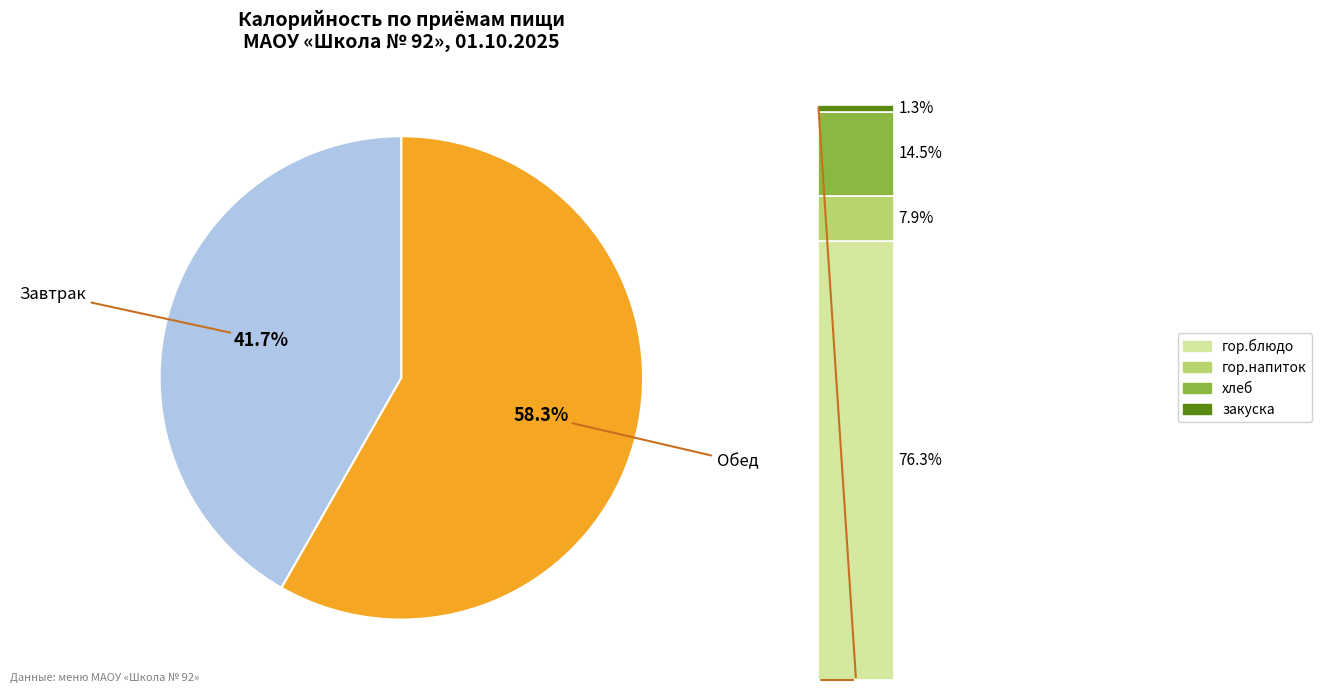

Is it true that Обед is 52% of the pie?

False